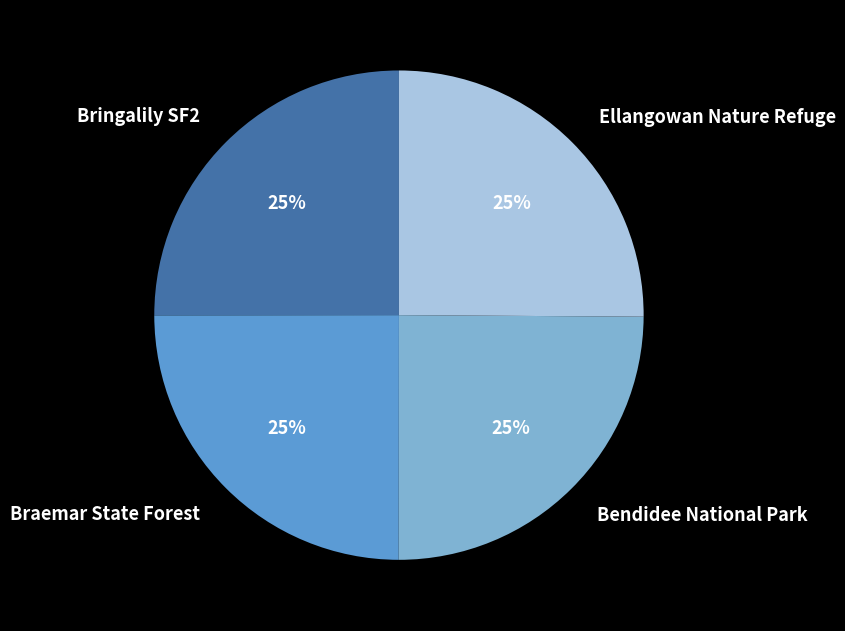

Does Ellangowan Nature Refuge represent more than half of the total?

No